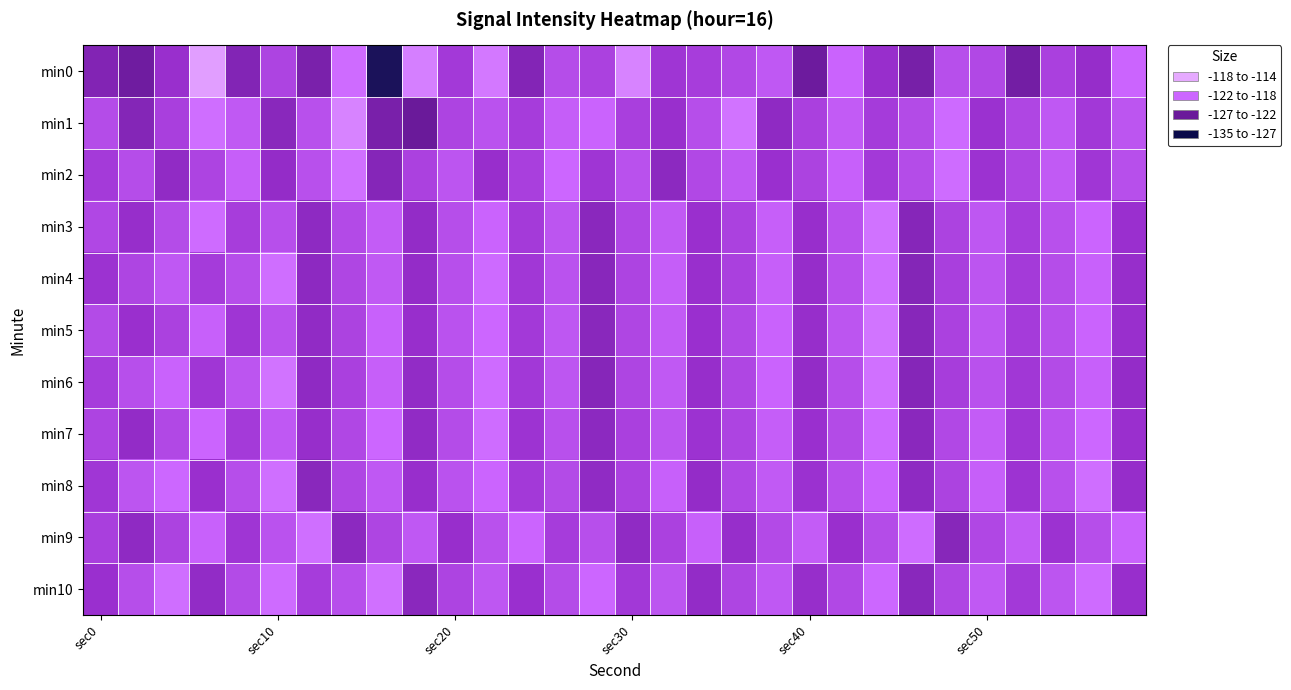

Which series has the largest total across all categories?

min10